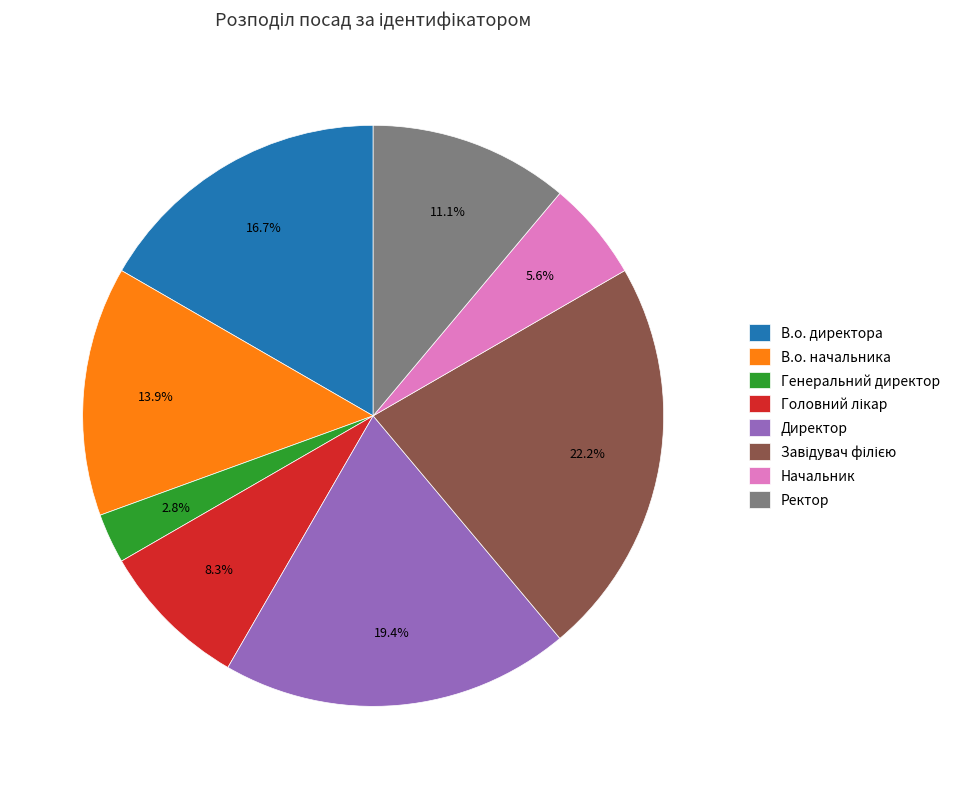

Between Начальник and Ректор, which is larger?

Ректор